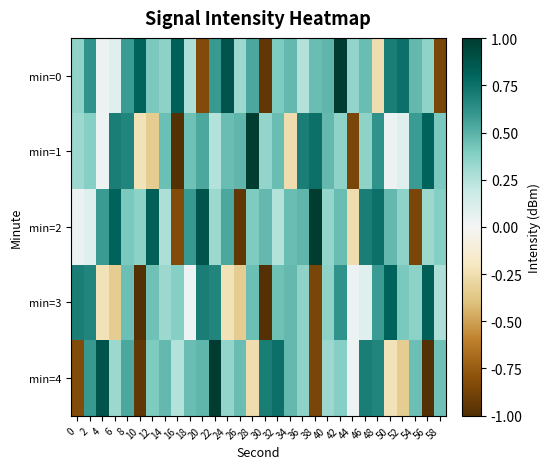

Is the value of min=4 at 4 greater than the value of min=2 at 24?

Yes